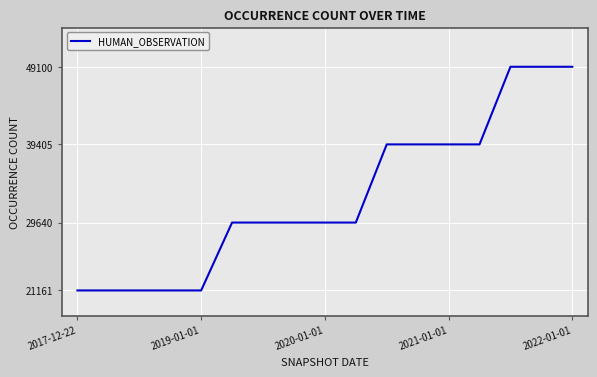

What is the maximum value shown in the chart?

49100